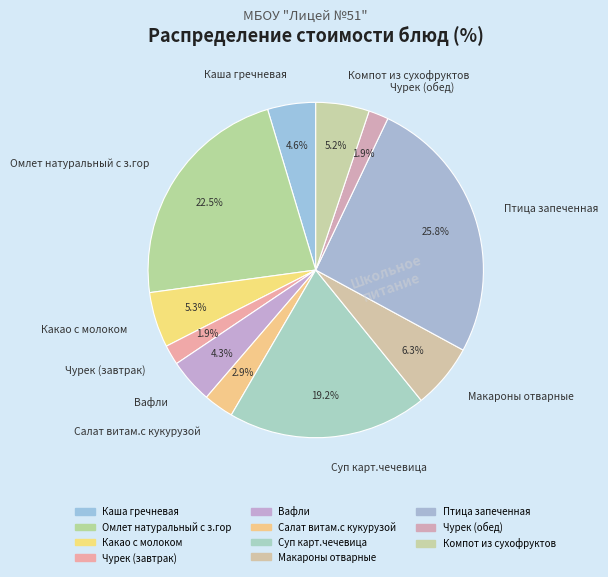

What percentage is NOT represented by Омлет натуральный с з.гор?

77.5%